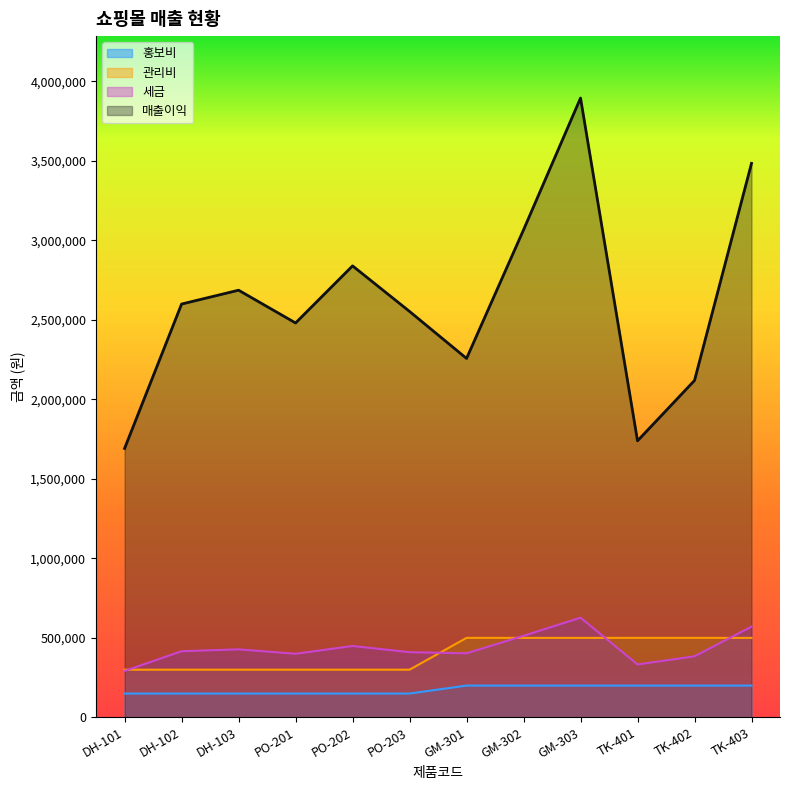

True or false: 관리비 and 매출이익 cross at least once.

False